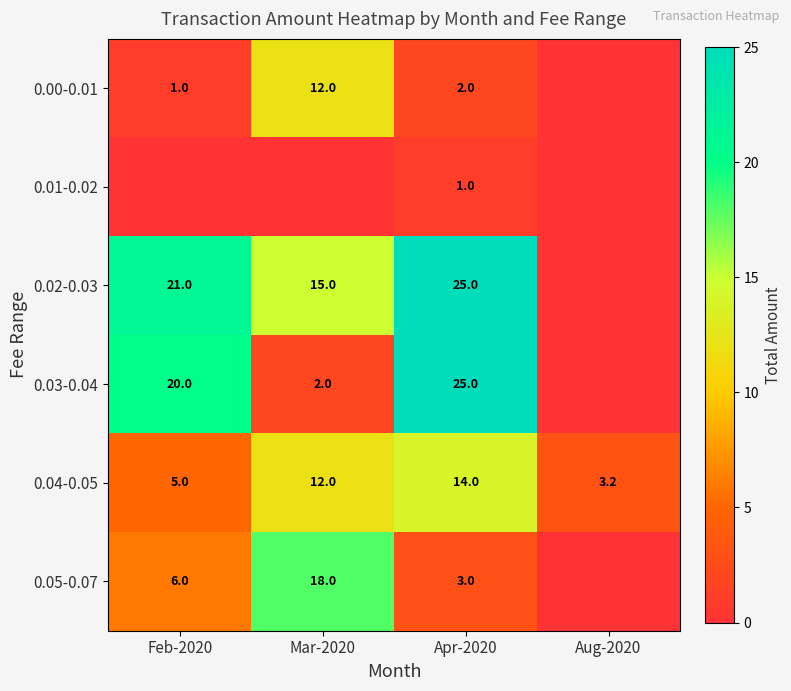

What is the spread (max minus min) of values at Mar-2020?

18.0